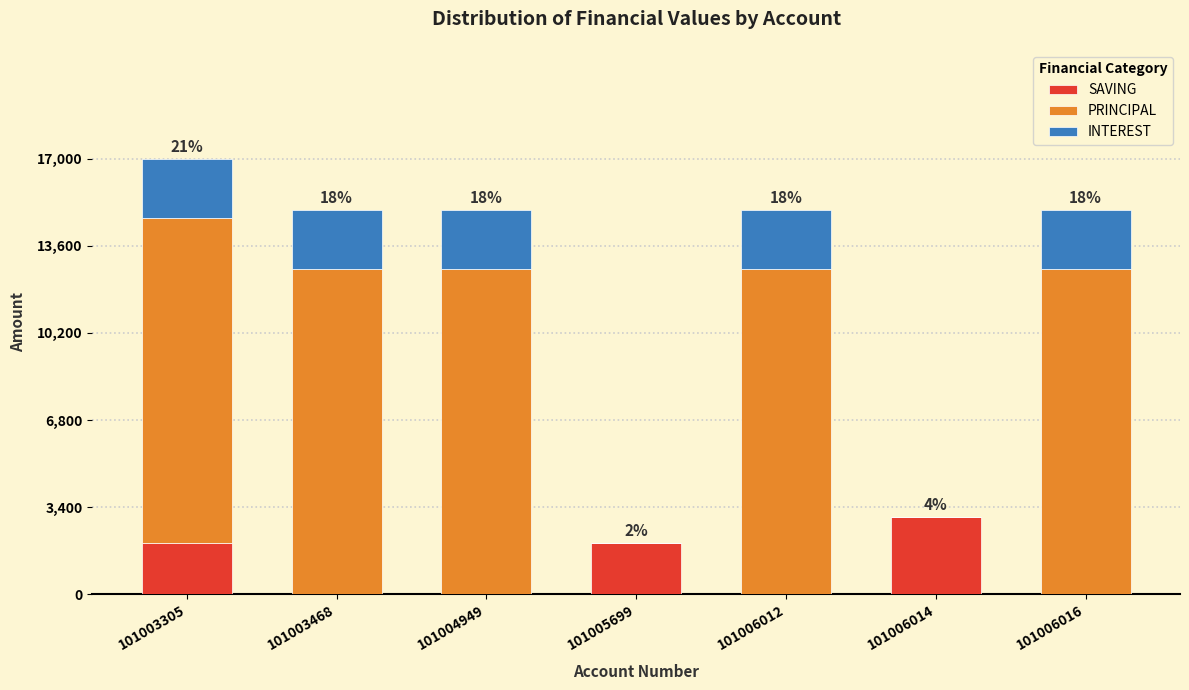

Reading left to right, list the values for the SAVING series.

101003305=2000	101003468=0	101004949=0	101005699=2000	101006012=0	101006014=3000	101006016=0